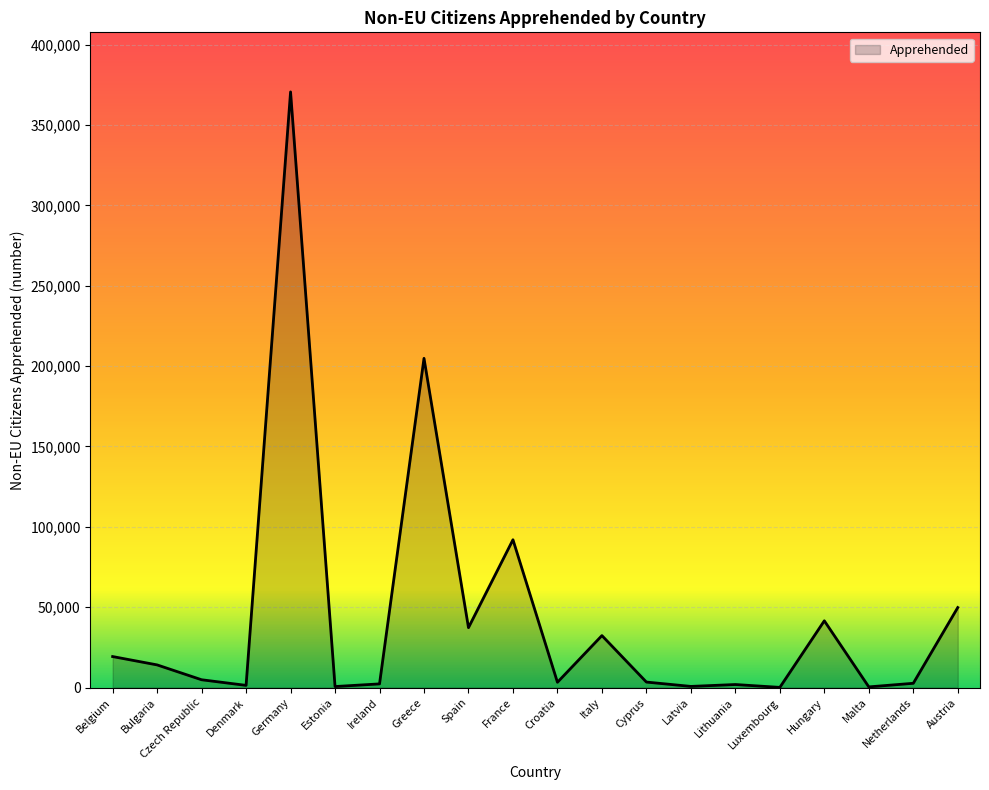

The value at Hungary is 41560. True or false?

True